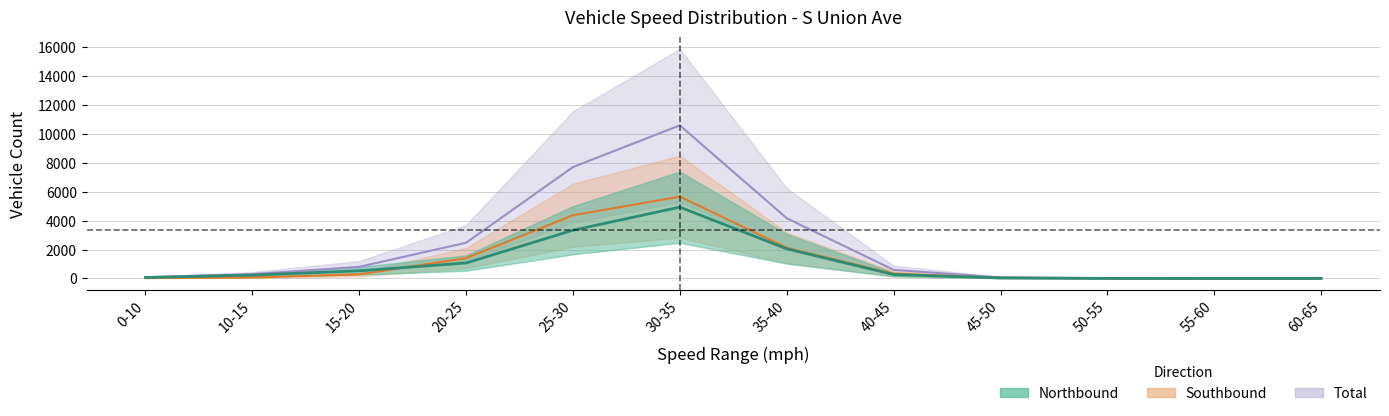

The Total series shows 86 at 0-10. True or false?

True